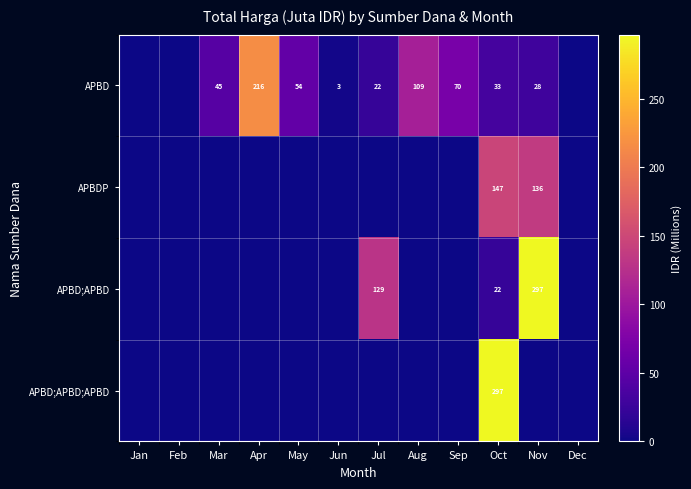

The value of APBD at Jun is 5. True or false?

False